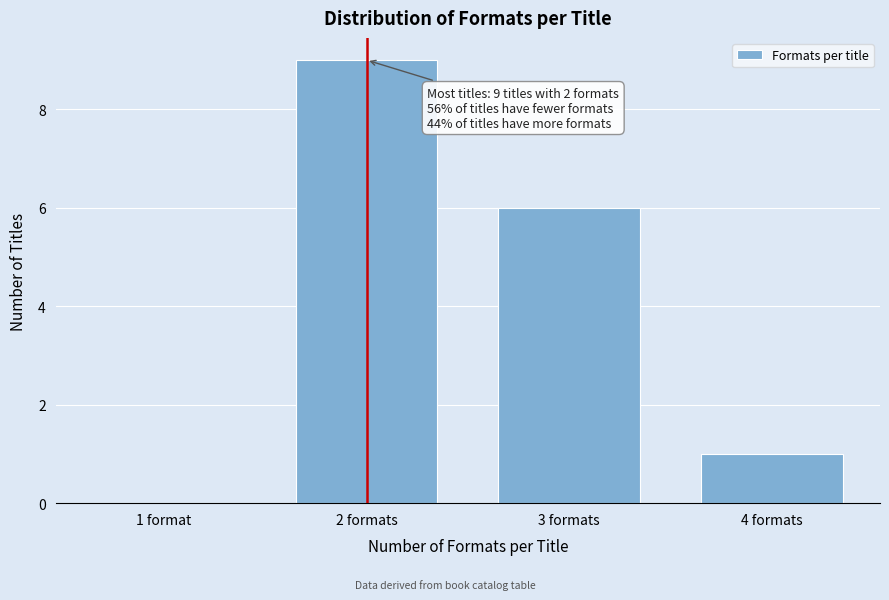

Reading left to right, list all the values displayed in this chart.

1 format=0	2 formats=9	3 formats=6	4 formats=1